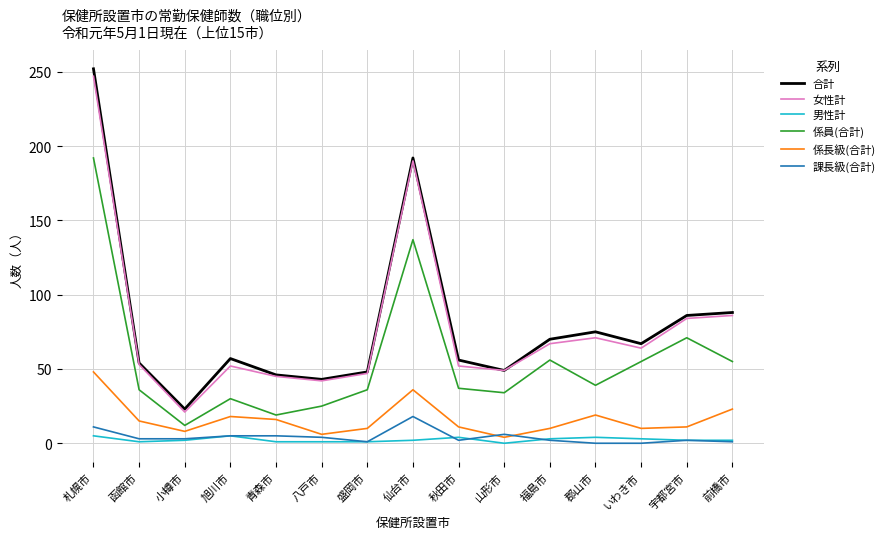

Where is 係員(合計) nearest to the value 102?

宇都宮市